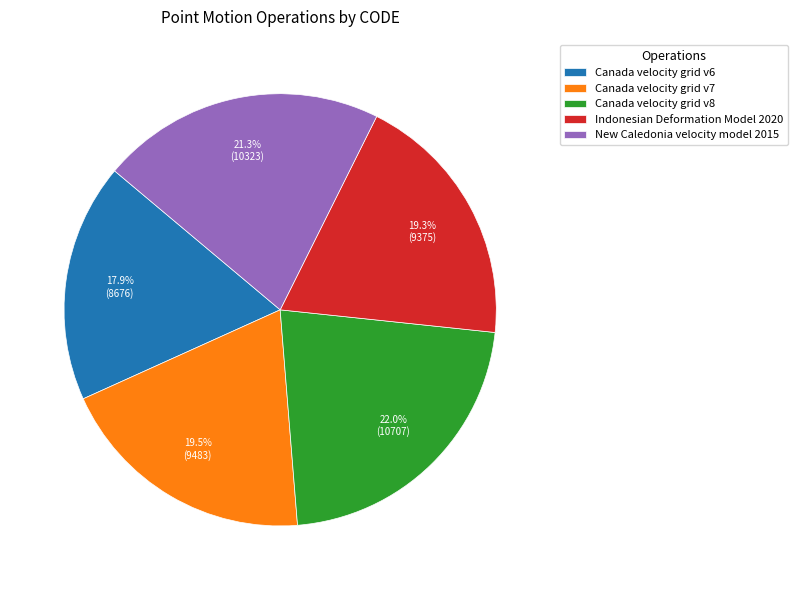

Which slice is the smallest?

Canada velocity grid v6